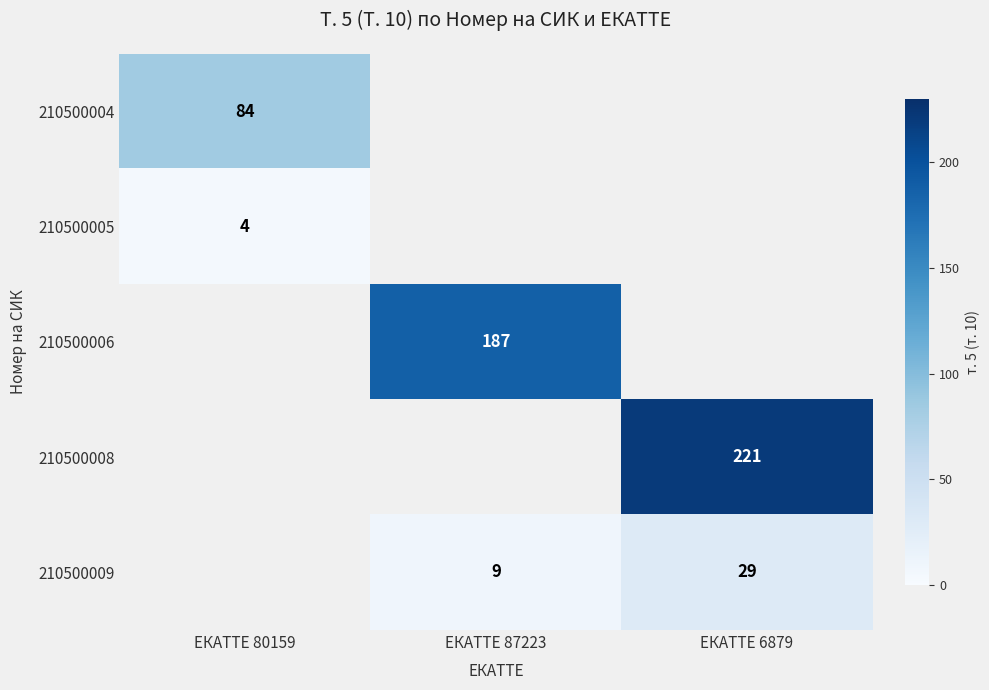

True or false: 210500005 has a value of 4 at ЕКАТТЕ 80159.

True